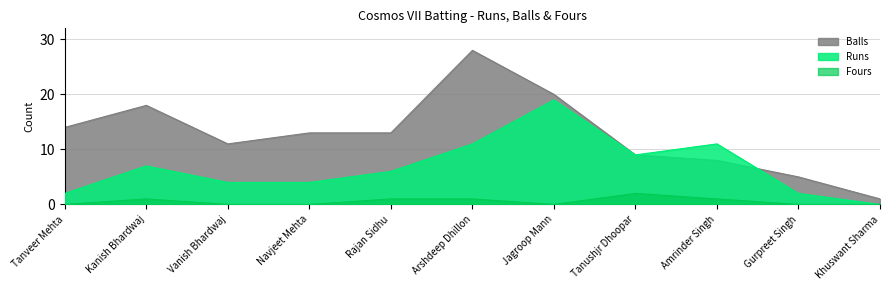

What is the label of the 5th point from the right?

Jagroop Mann